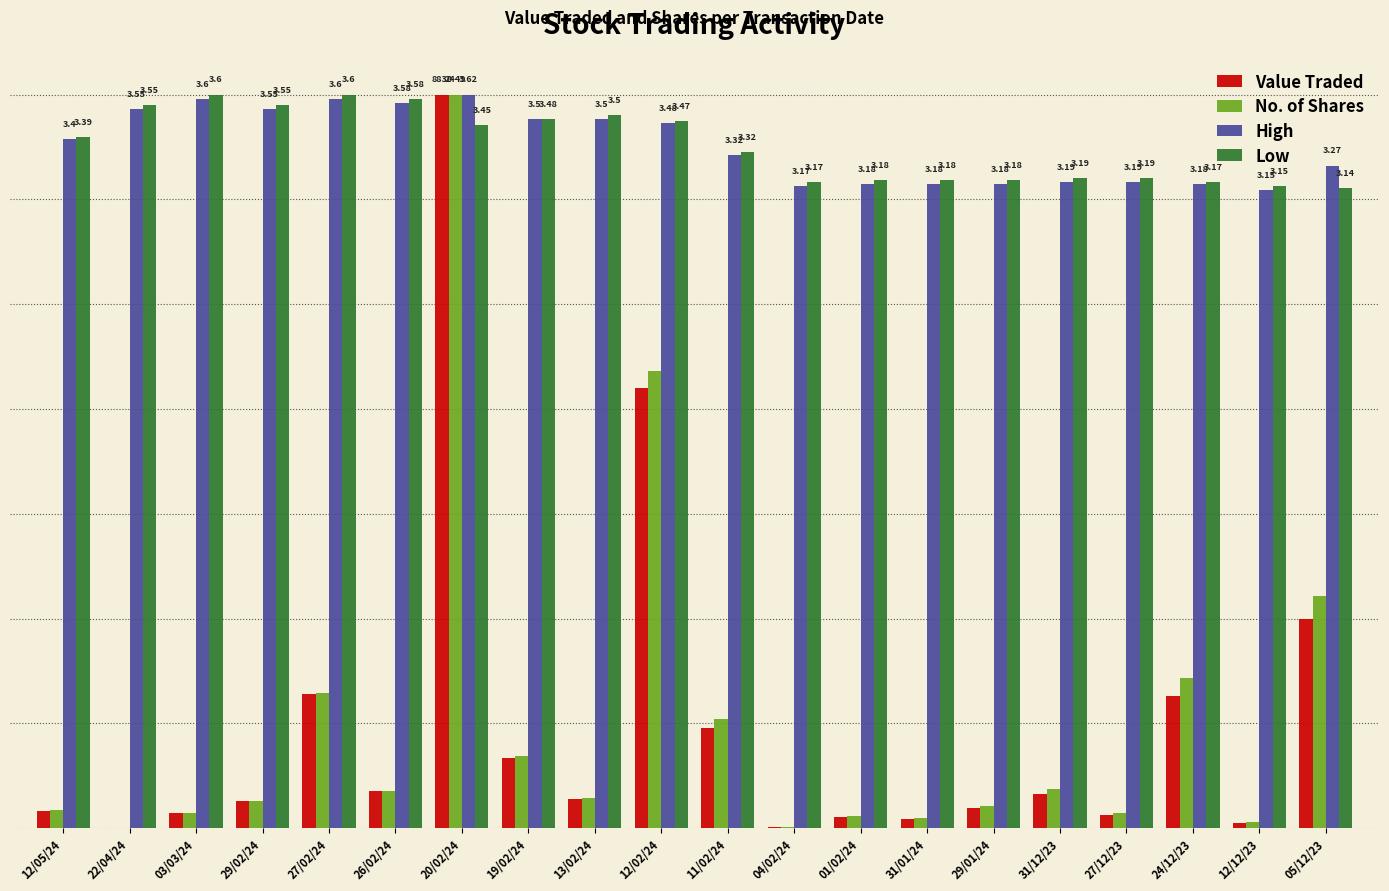

Which series changed the most between 12/05/24 and 12/02/24?

No. of Shares